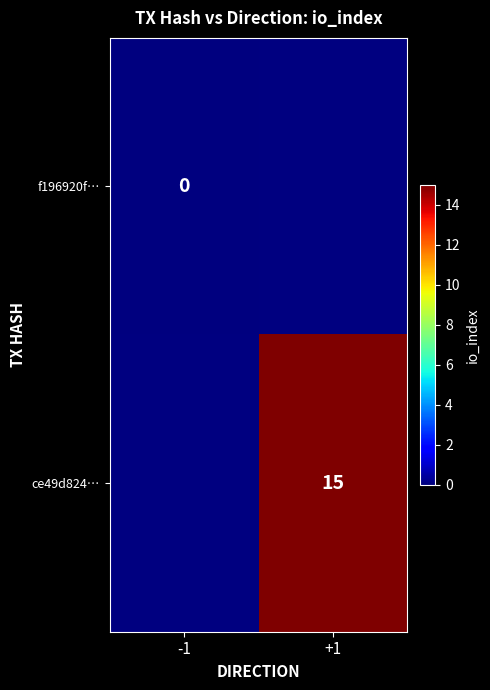

The ce49d824… series shows 15 at +1. True or false?

True